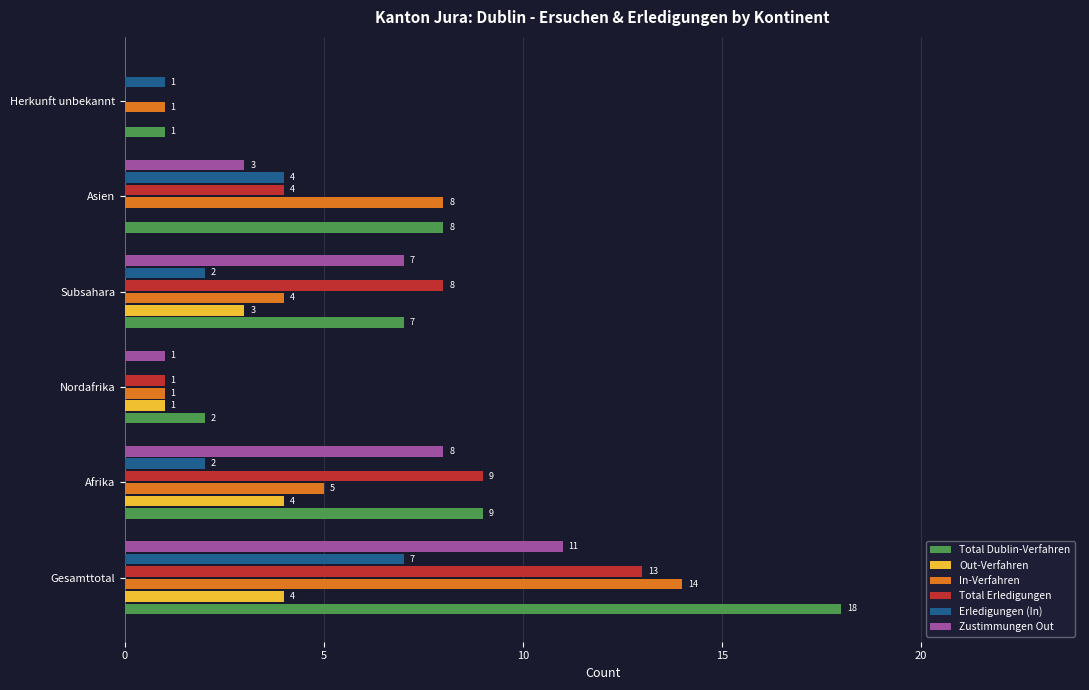

Which series changed the most between Afrika and Nordafrika?

Total Erledigungen